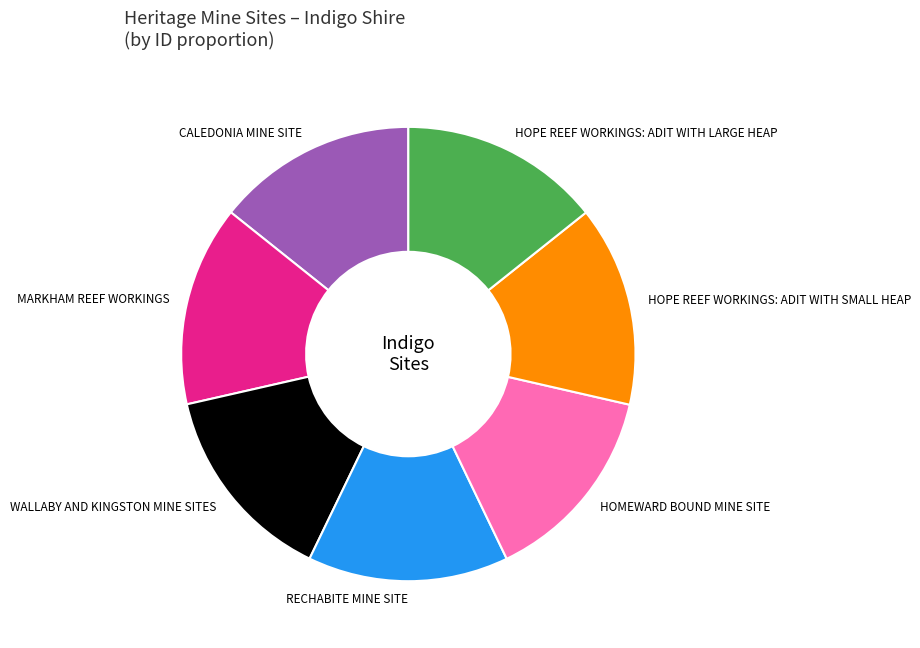

The RECHABITE MINE SITE slice represents 21% of the pie. True or false?

False